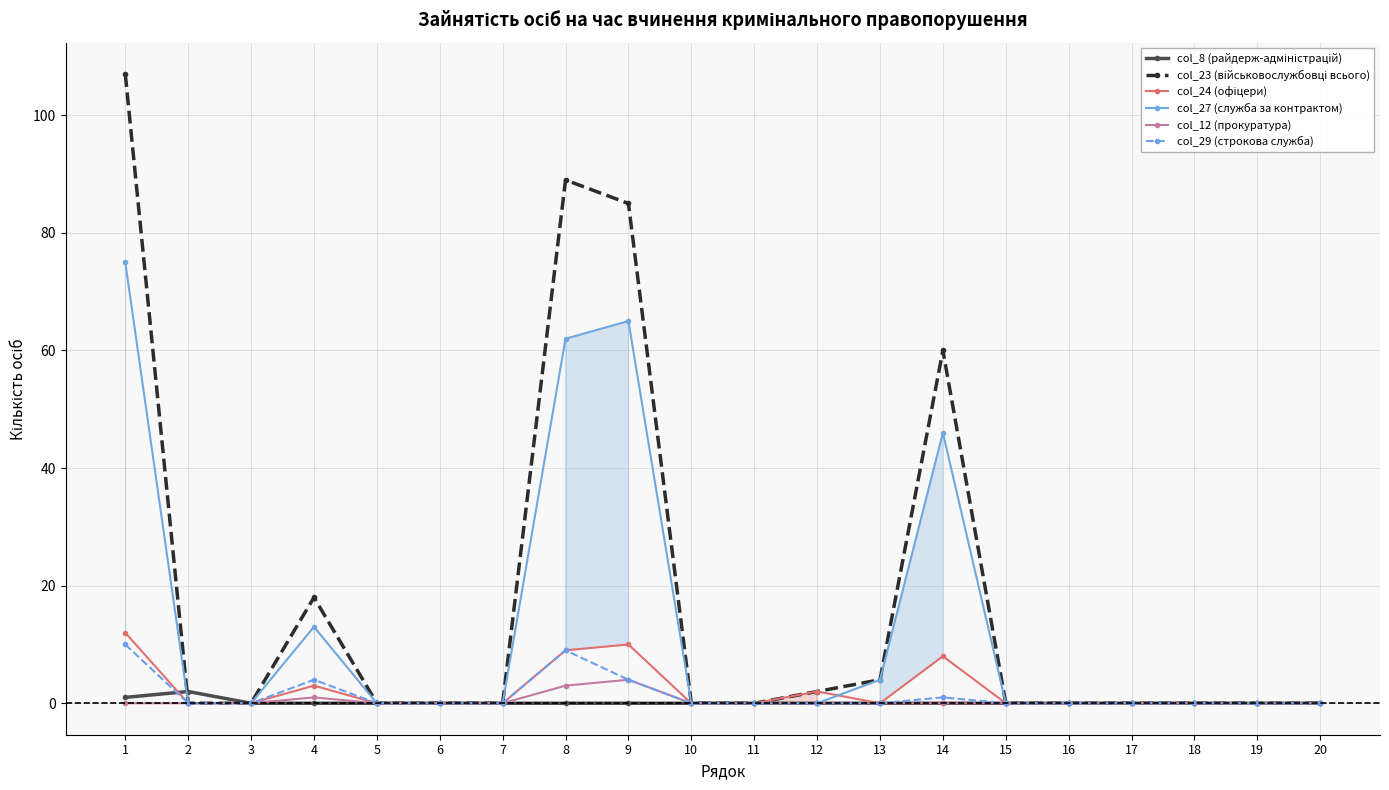

Which series changed the most between 1 and 3?

col_23 (військовослужбовці всього)